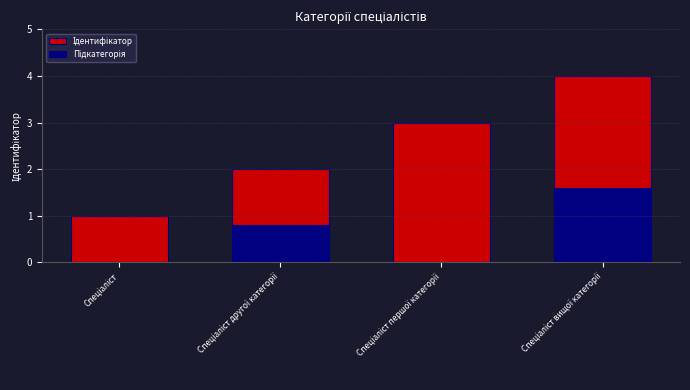

What is the label of the 1st bar from the right?

Спеціаліст вищої категорії